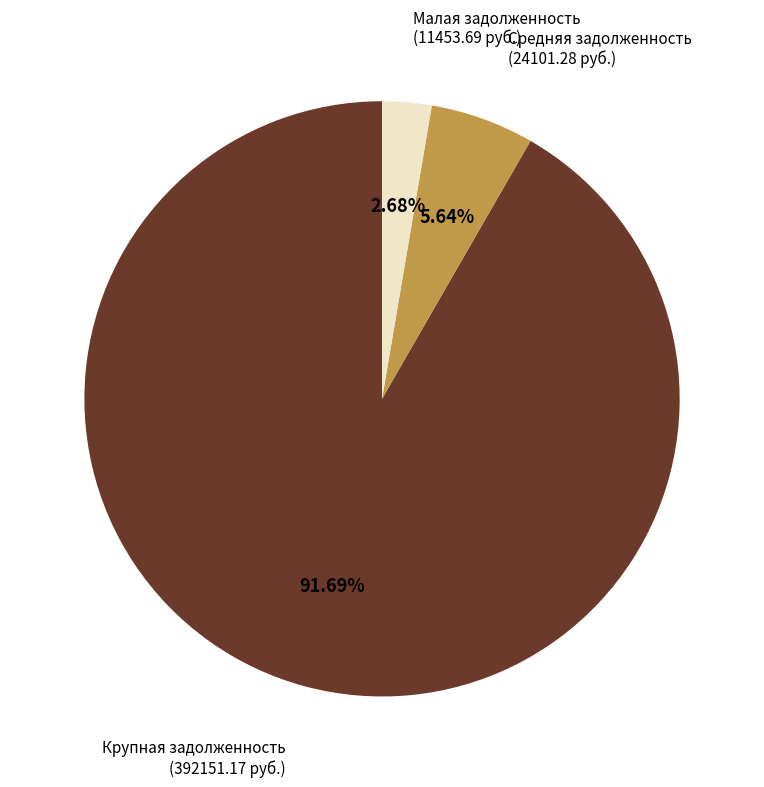

Count the number of slices in the pie.

3